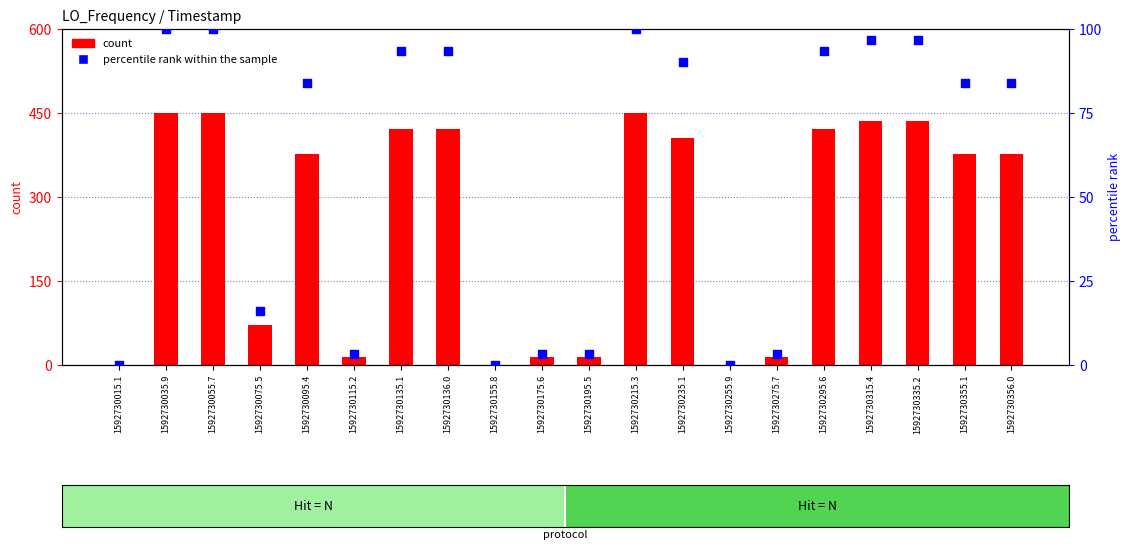

What are all the series names shown in the legend?

count, percentile rank within the sample